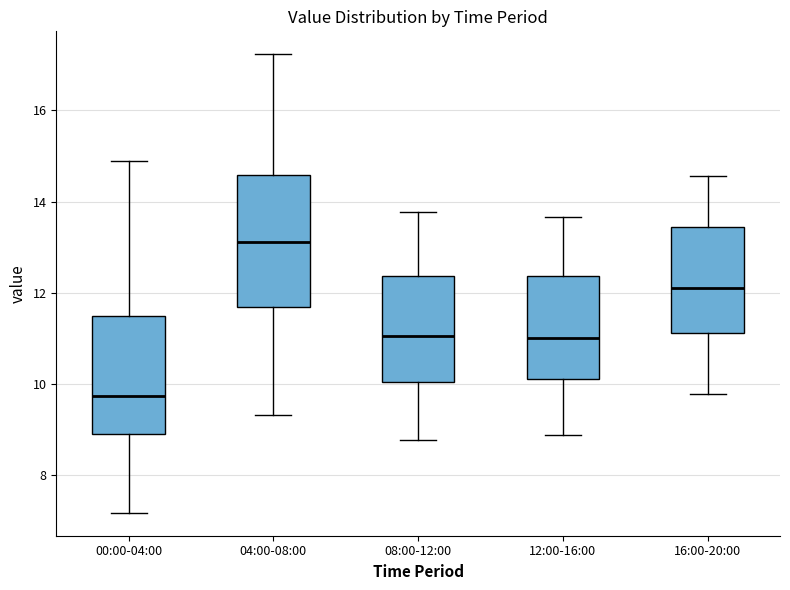

Where does the median line of the box for 12:00-16:00 sit on the y-axis? The values are not printed on the chart, so give them approximately, as read against the axis.

11.0